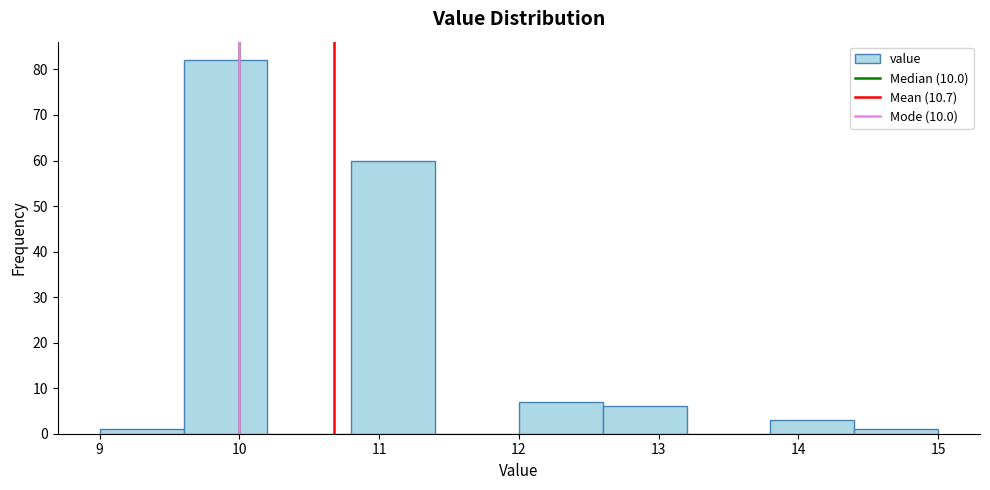

Reading left to right, transcribe this chart: for each bar, give the range it covers on the x-axis and its height. The values are not printed on the chart, so give them approximately, as read against the axis.

9.0 to 9.6: 1
9.6 to 10.2: 82
10.2 to 10.8: 0
10.8 to 11.4: 60
11.4 to 12.0: 0
12.0 to 12.6: 7
12.6 to 13.2: 6
13.2 to 13.8: 0
13.8 to 14.4: 3
14.4 to 15.0: 1